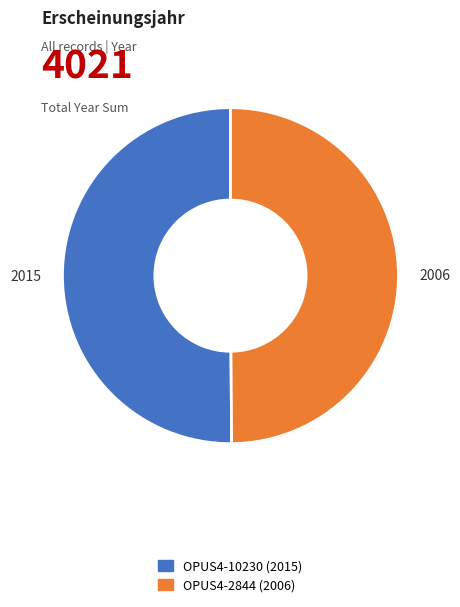

Approximately how many times larger is the value at OPUS4-10230 compared to OPUS4-2844?

1.0